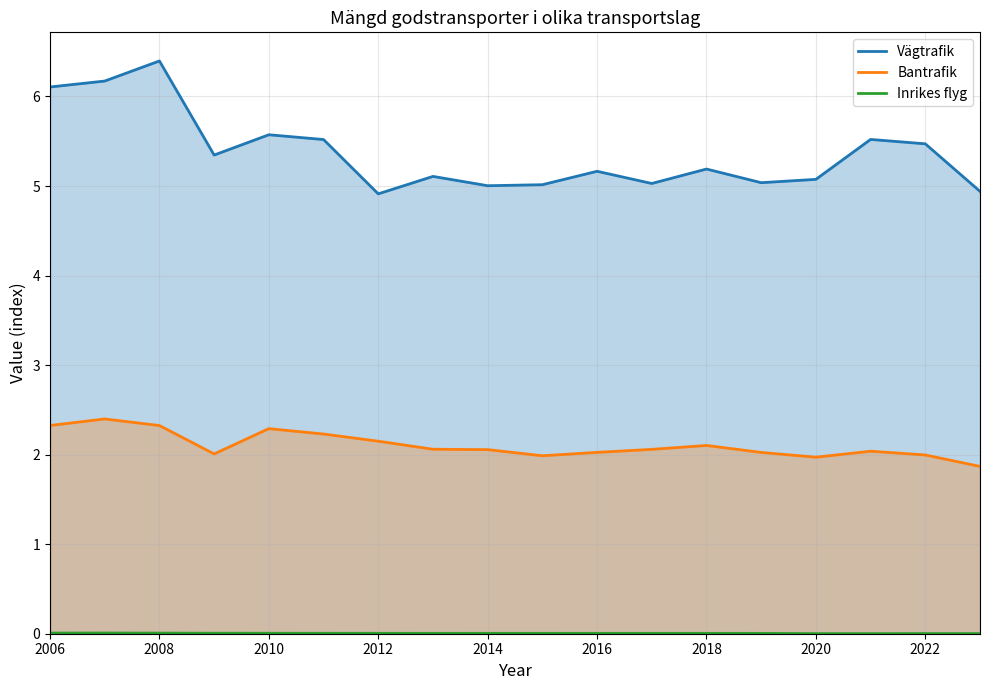

What are all the series names shown in the legend?

Vägtrafik, Bantrafik, Inrikes flyg